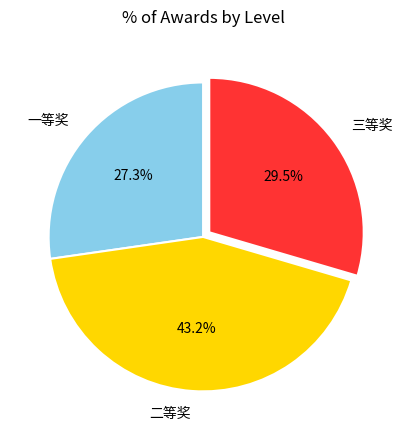

How many segments does this pie chart have?

3